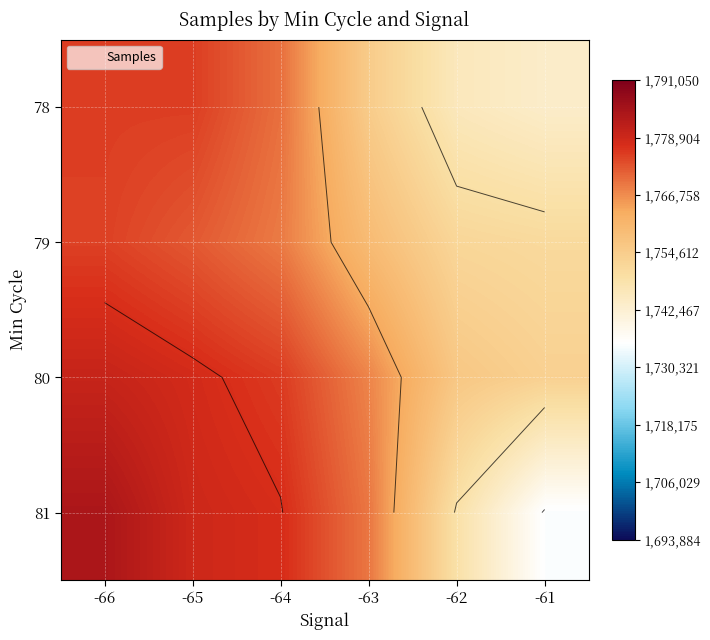

How many data points in 78 are less than 1769830?

3